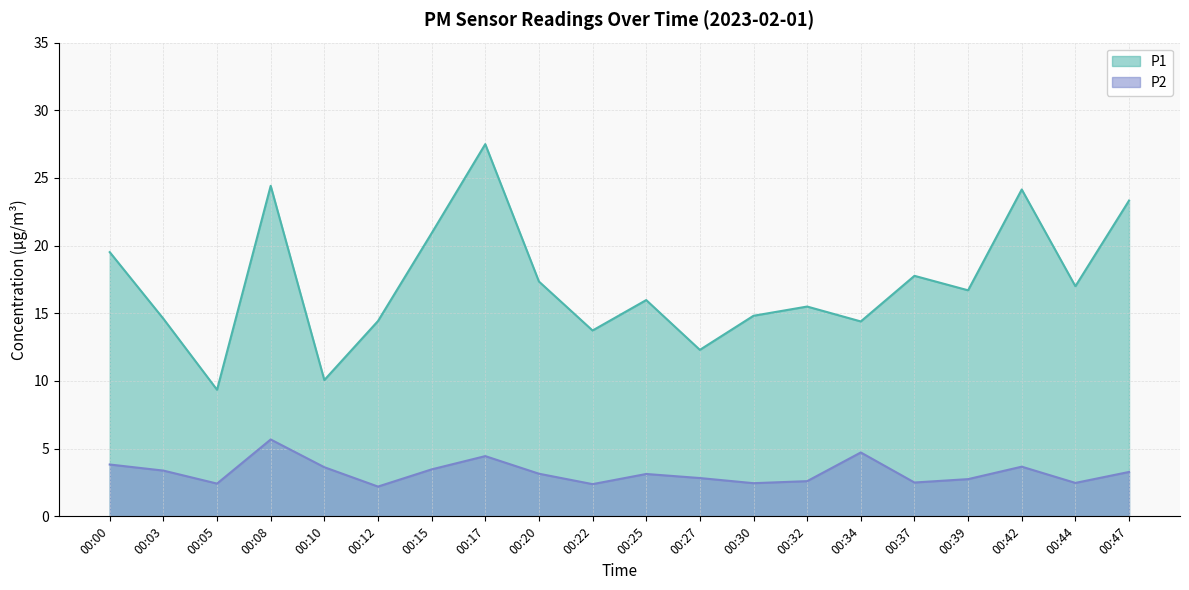

Reading left to right, list all the values displayed in this chart.

P1: 19.5	14.6	9.3	24.4	10.1	14.4	20.9	27.5	17.4	13.7	16.0	12.3	14.8	15.5	14.4	17.8	16.7	24.1	17.0	23.3
P2: 3.8	3.4	2.4	5.7	3.6	2.2	3.5	4.5	3.1	2.4	3.1	2.8	2.5	2.6	4.7	2.5	2.8	3.7	2.5	3.3